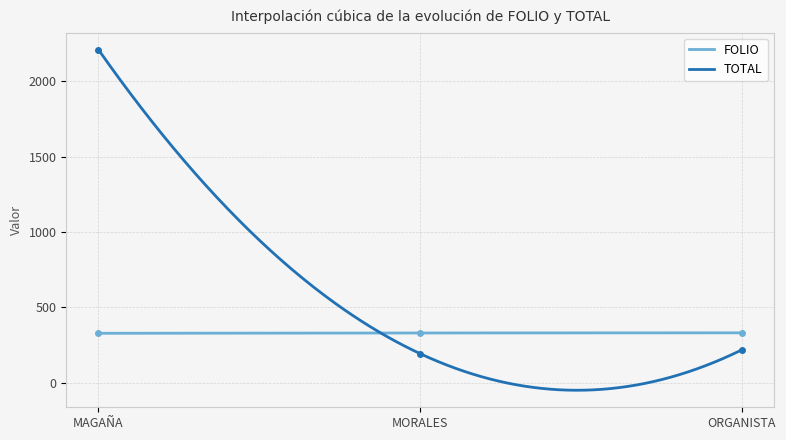

Reading left to right, what are all the values shown in this chart?

FOLIO: 328	330	331
TOTAL: 2209	193	218